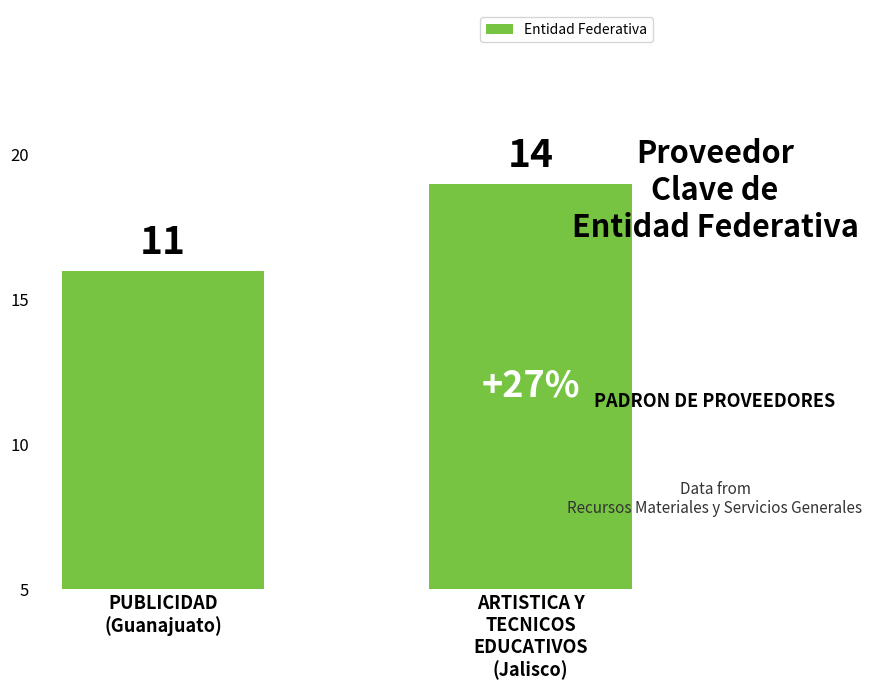

Are the bars horizontal?

No